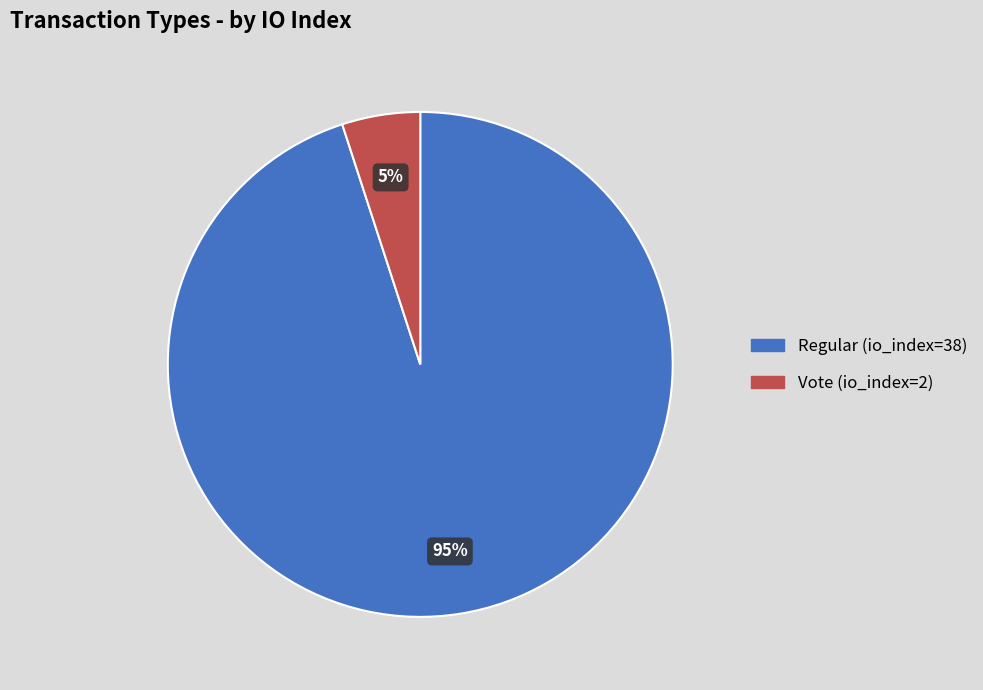

Rank the categories by value from highest to lowest.

Regular (io_index=38), Vote (io_index=2)